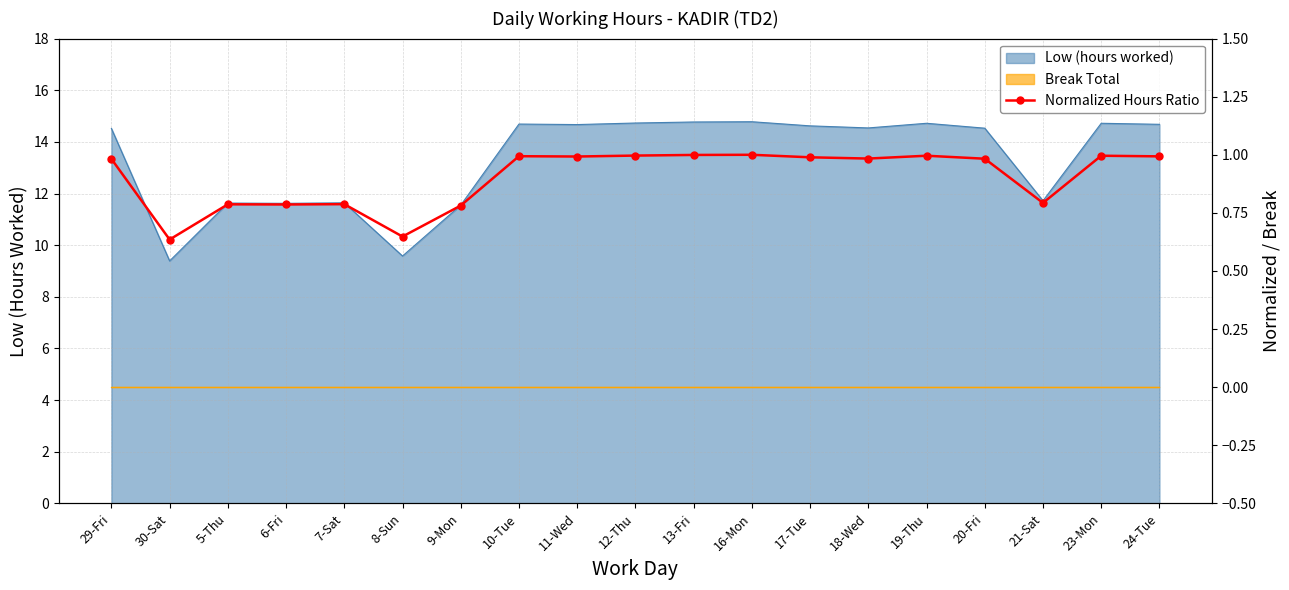

Reading left to right, list all the values displayed in this chart.

1.0	0.6	0.8	0.8	0.8	0.6	0.8	1.0	1.0	1.0	1.0	1.0	1.0	1.0	1.0	1.0	0.8	1.0	1.0